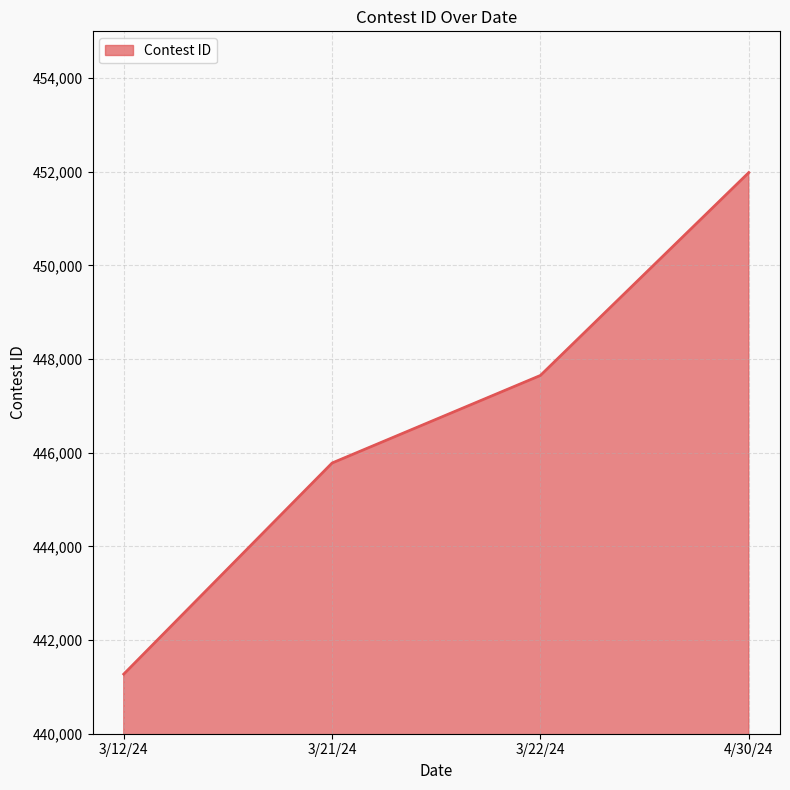

True or false: the data has more than 2 interior local peaks.

False